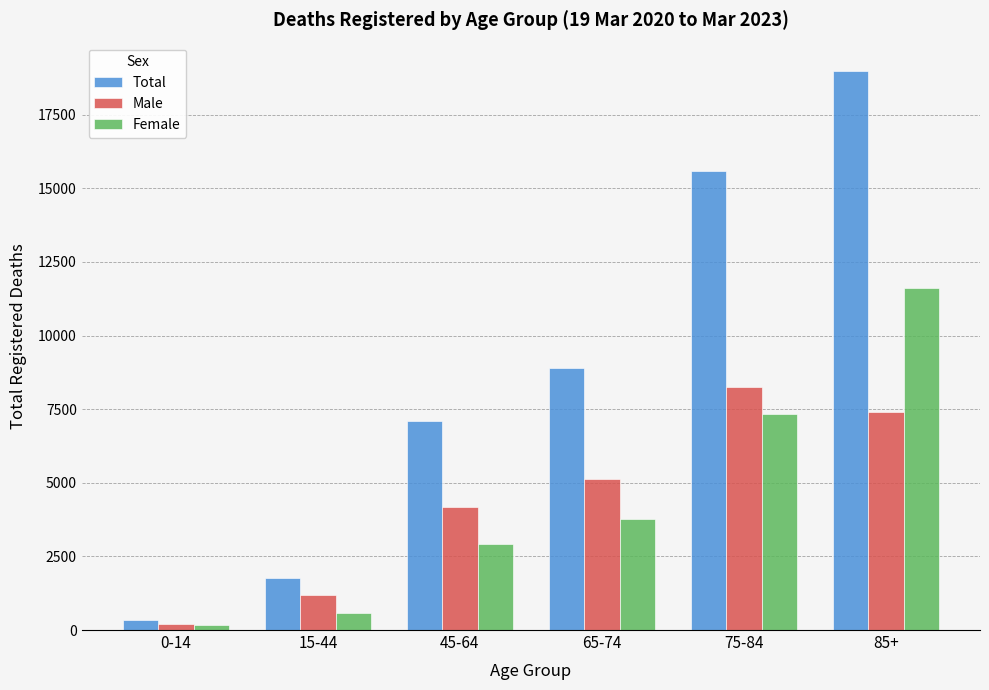

Reading left to right, list all the values displayed in this chart.

Total: 352	1772	7090	8896	15607	19001
Male: 189	1190	4180	5119	8253	7396
Female: 163	582	2910	3778	7353	11605